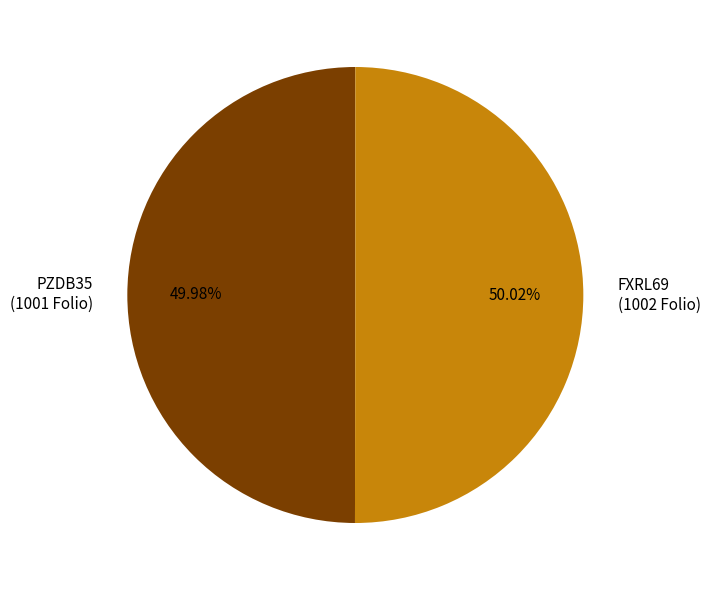

Is the sum of PZDB35 (1001 Folio) and FXRL69 (1002 Folio) greater than half?

Yes